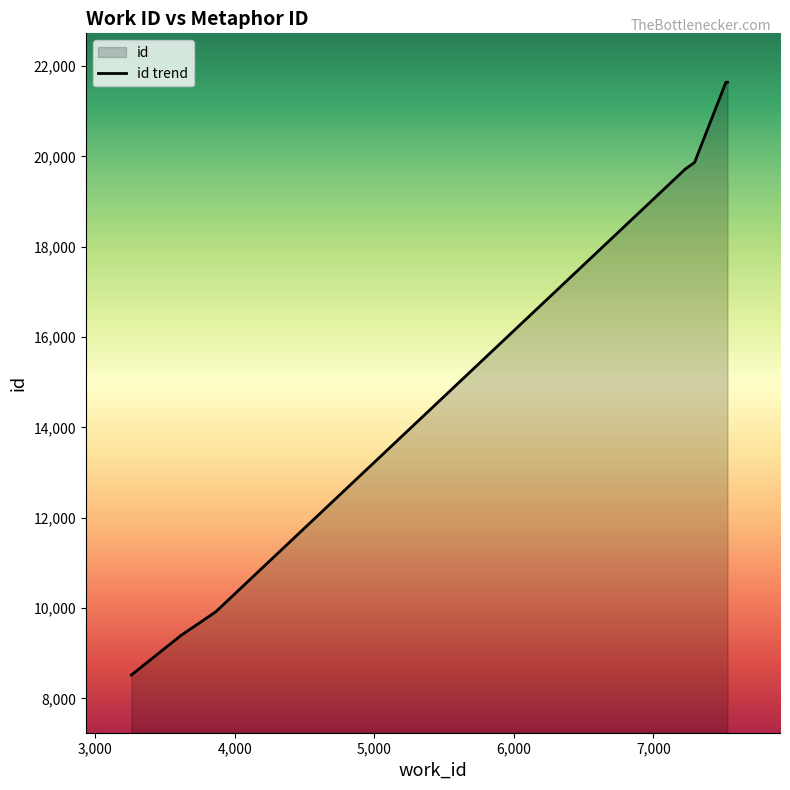

The chart shows a value of 2458 at 3768. True or false?

False